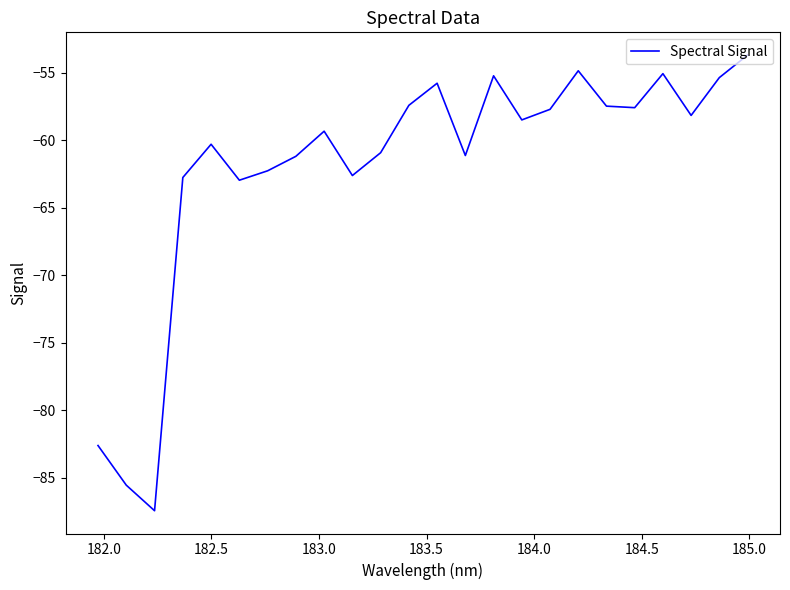

How many interior local valleys (lower than both neighbors) does the data have?

7